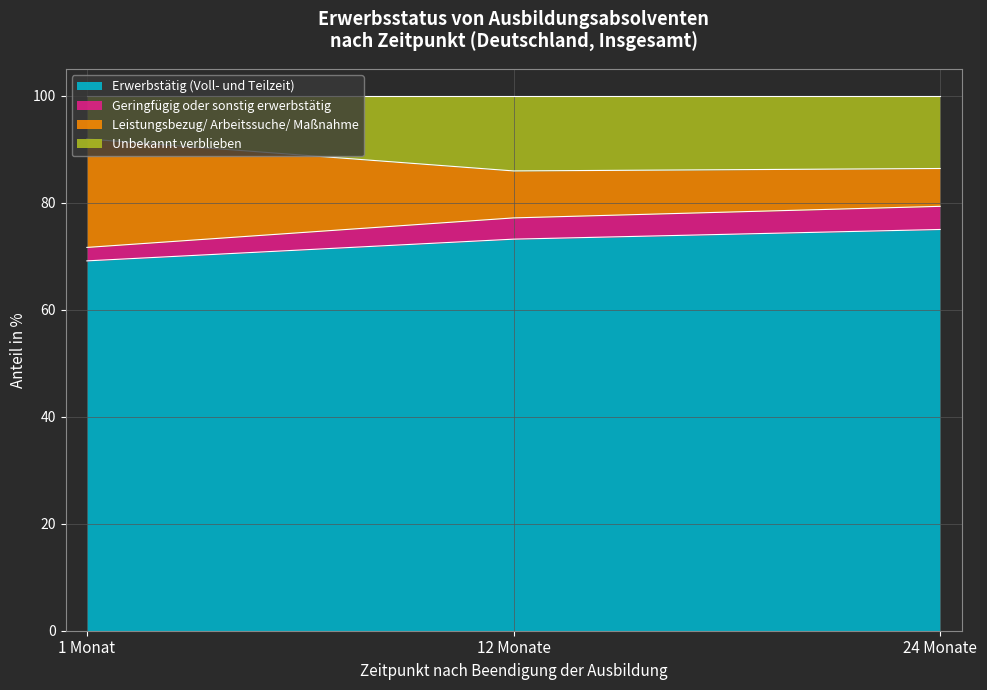

What is the total value across all series at 1 Monat?

100.0